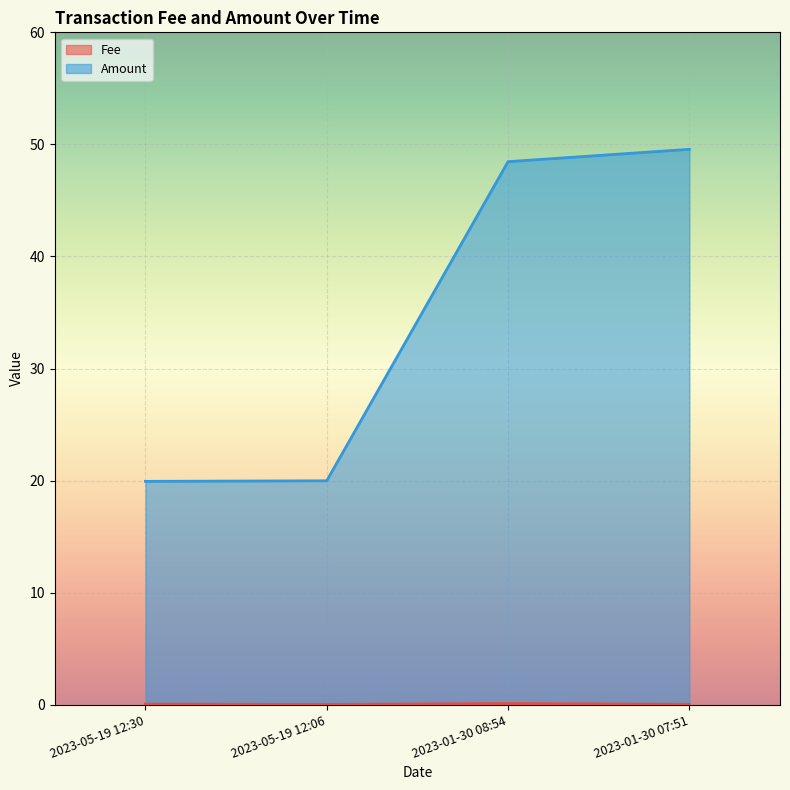

True or false: Fee has a value of 0.0 at 2023-01-30 07:51.

False